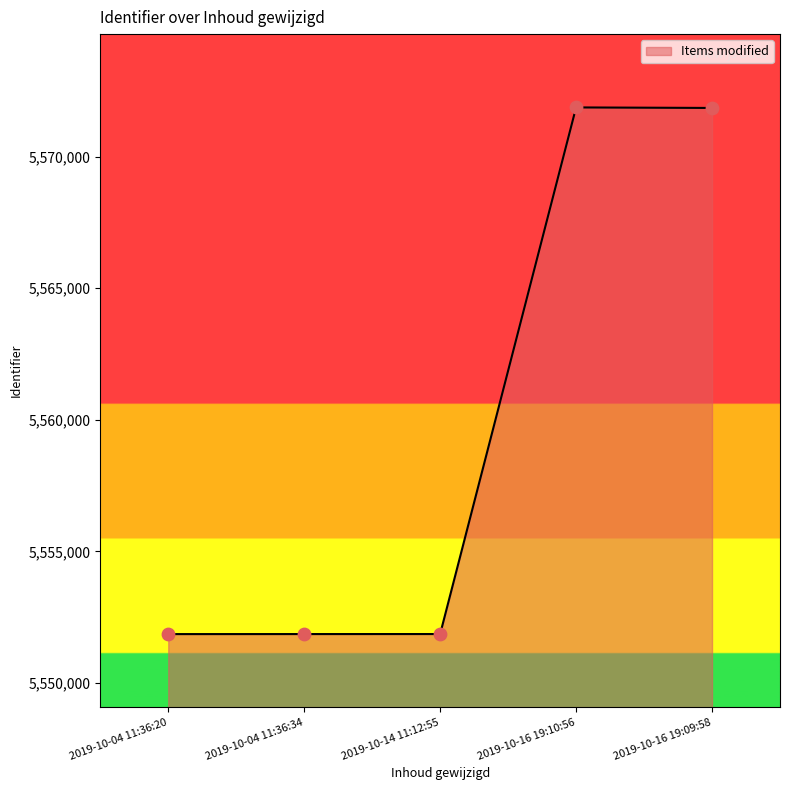

Approximately how many times larger is the value at 2019-10-16 19:09:58 compared to 2019-10-14 11:12:55?

1.0